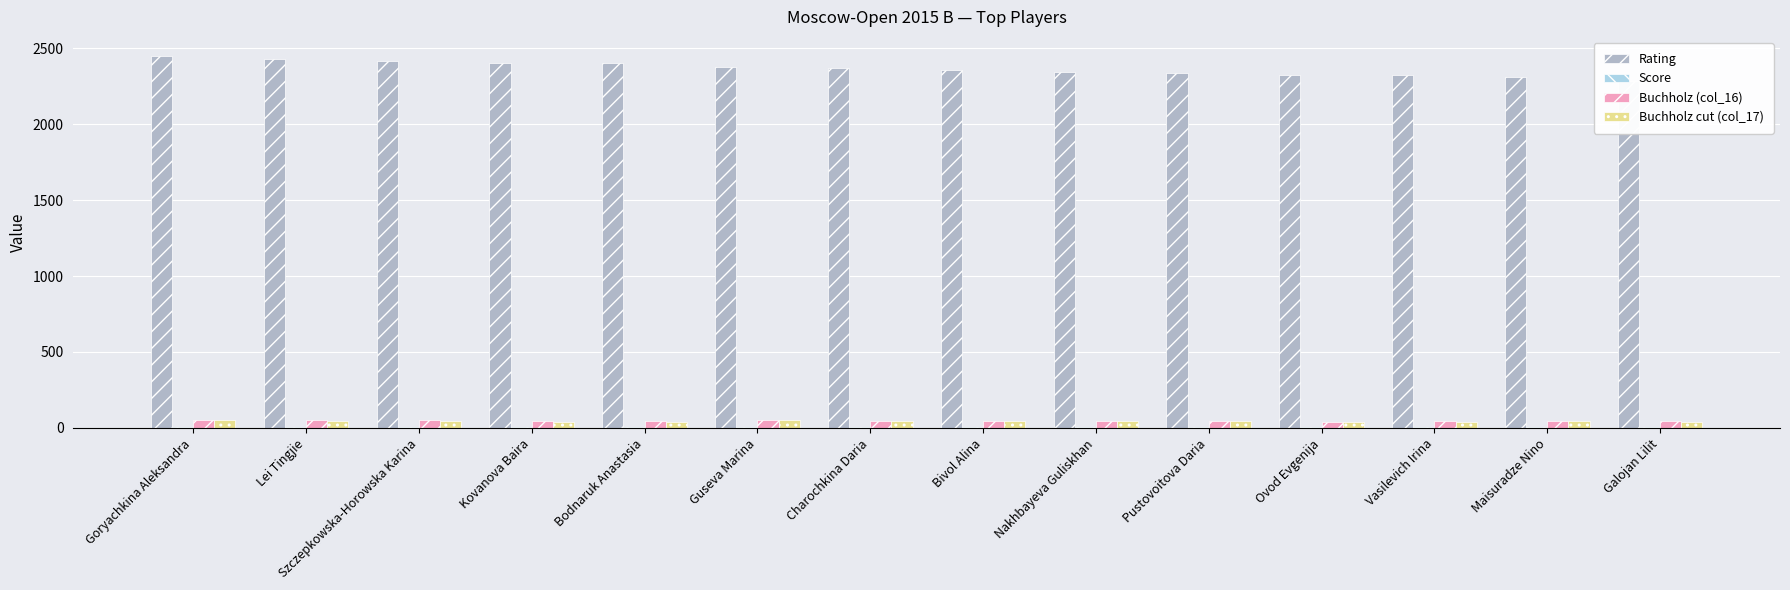

What is the difference between the highest and lowest values at Lei Tingjie?

2421.0